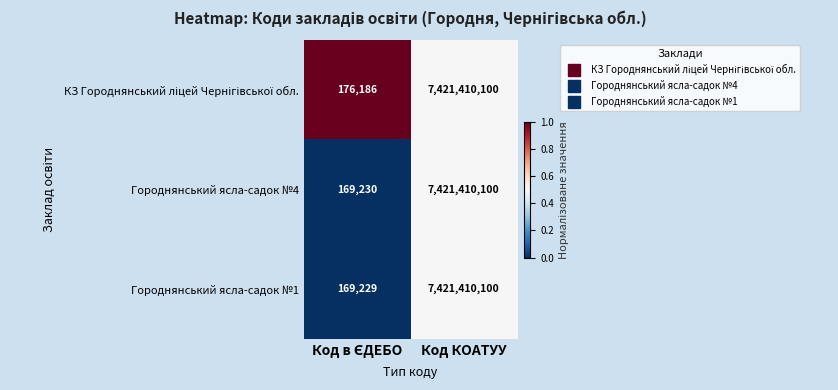

At which category is the sum across all series the highest?

Код КОАТУУ